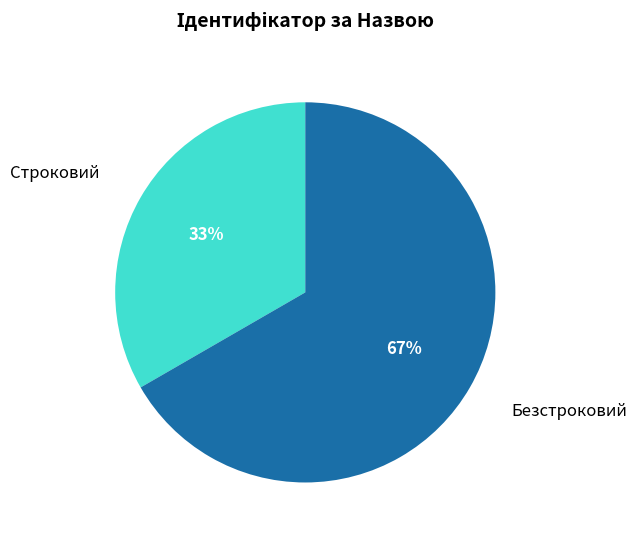

Does any single category account for the majority?

Yes